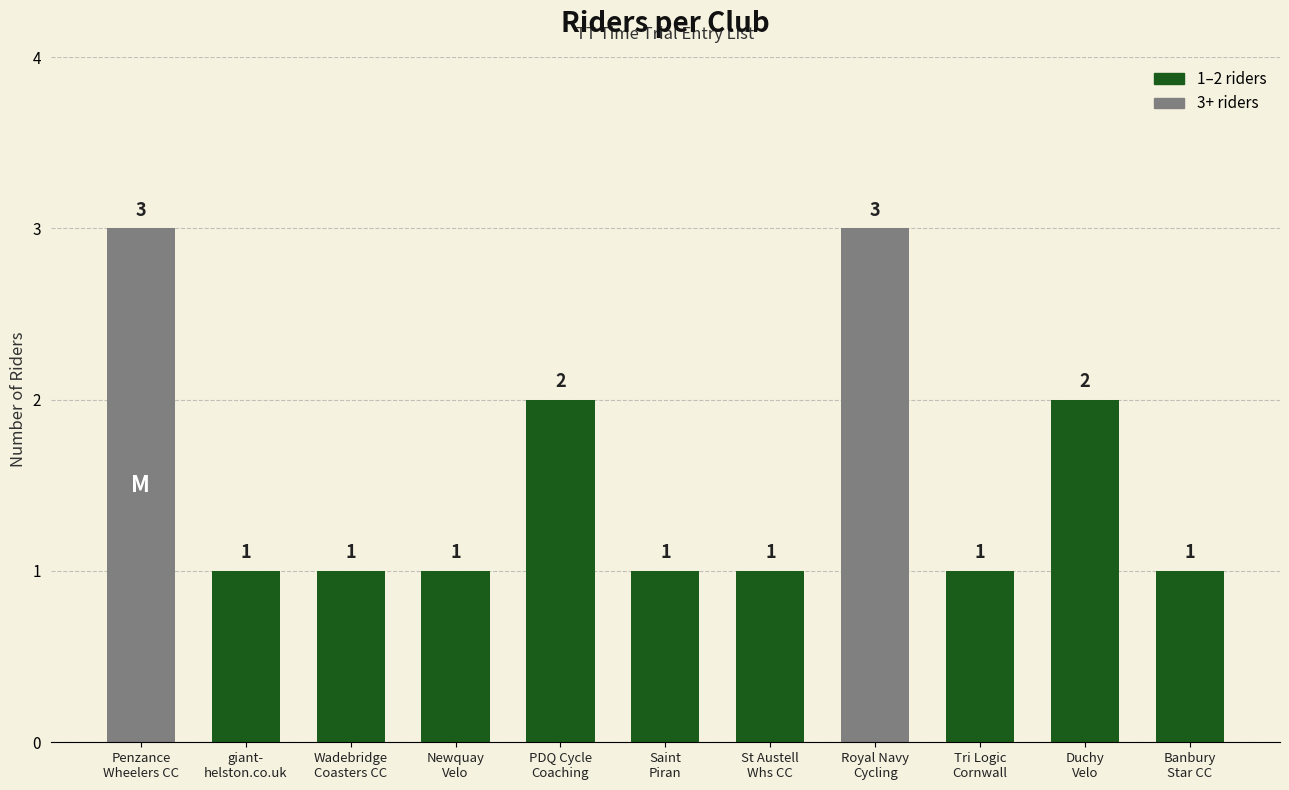

What is the minimum value shown in the chart?

1